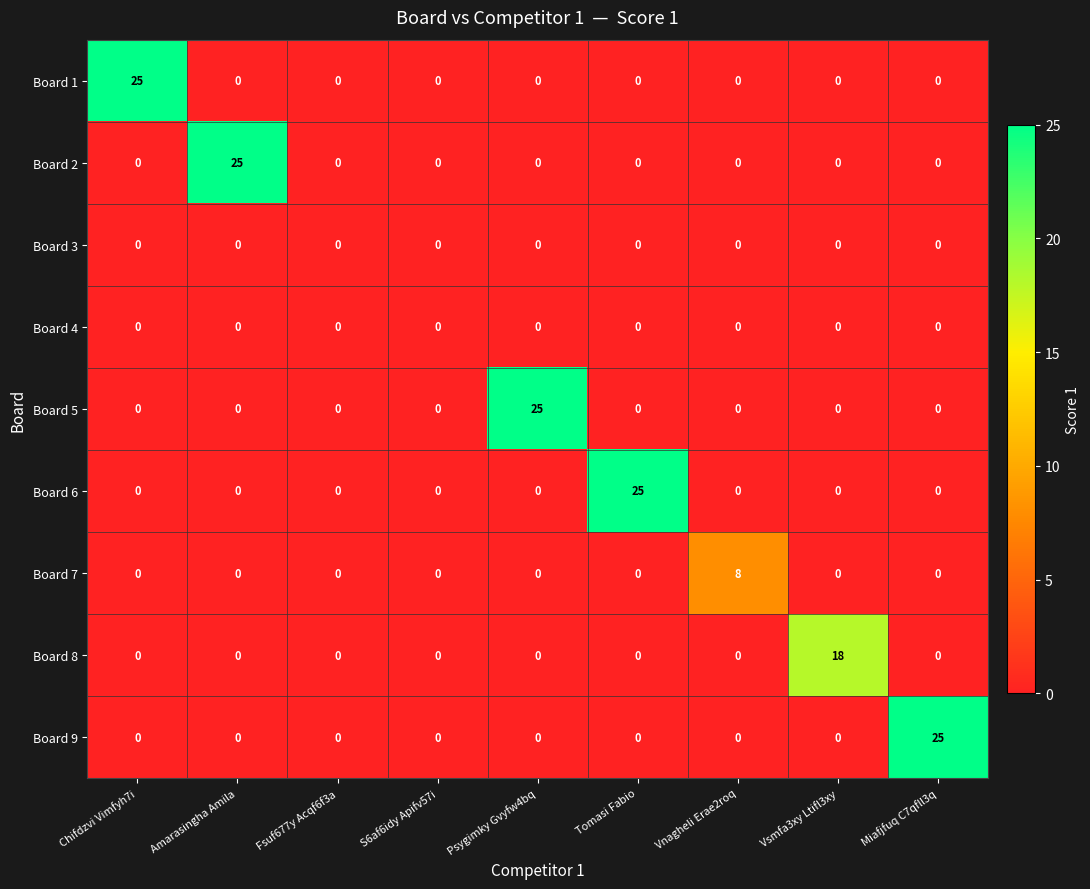

What is the total value across all series at Tomasi Fabio?

25